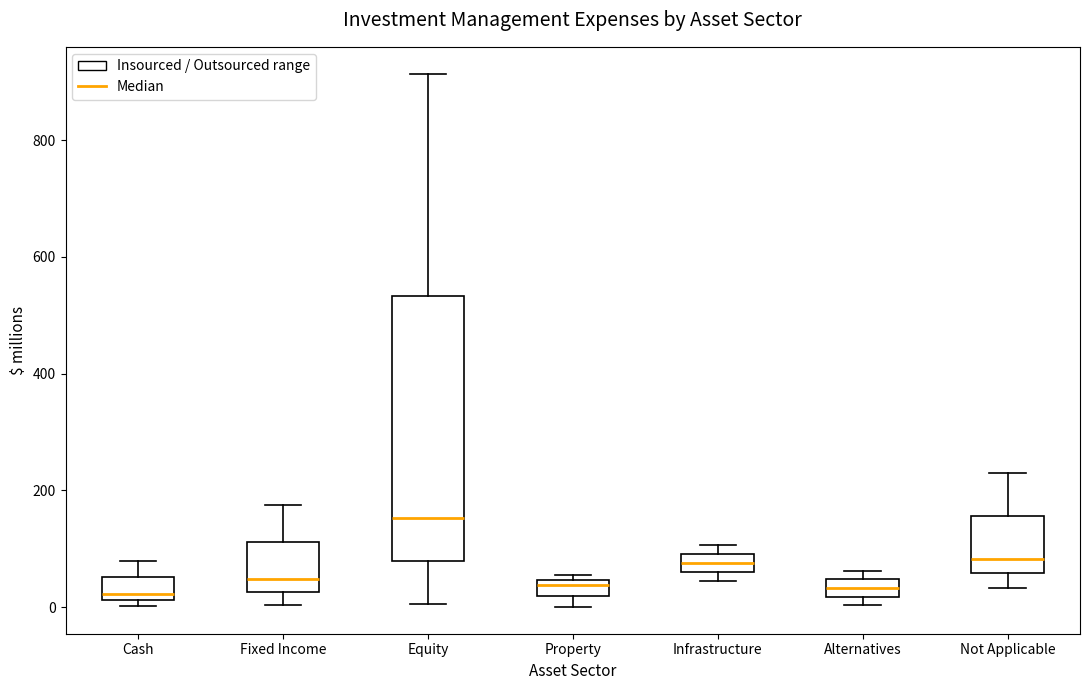

Which box has the highest median line?

Equity